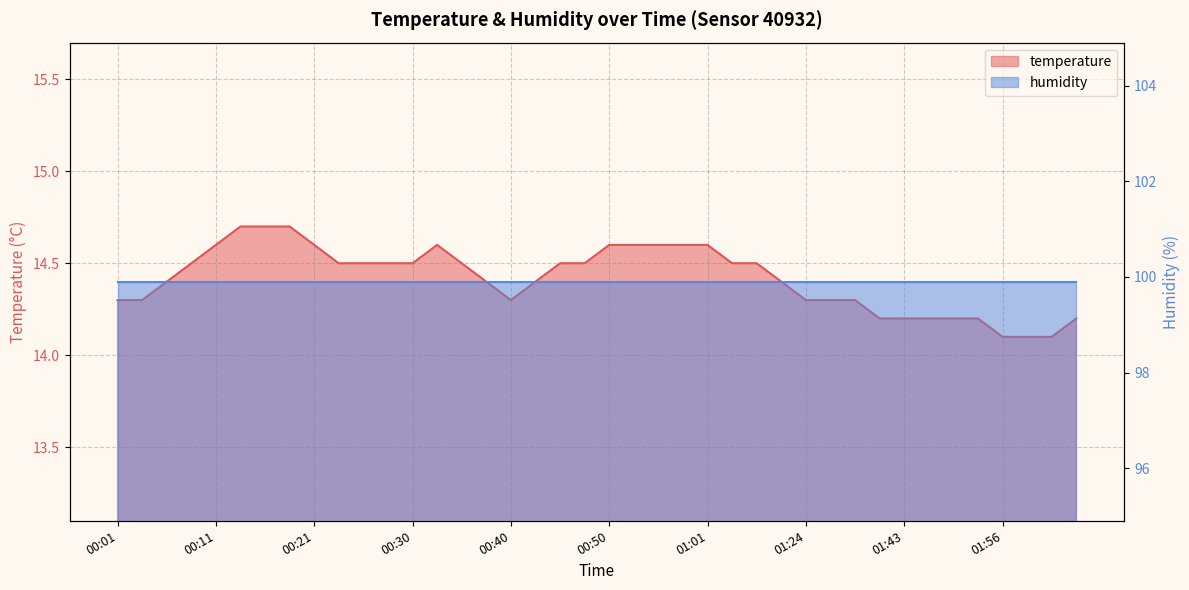

What is the change in value from 00:23 to 01:01?

+0.1